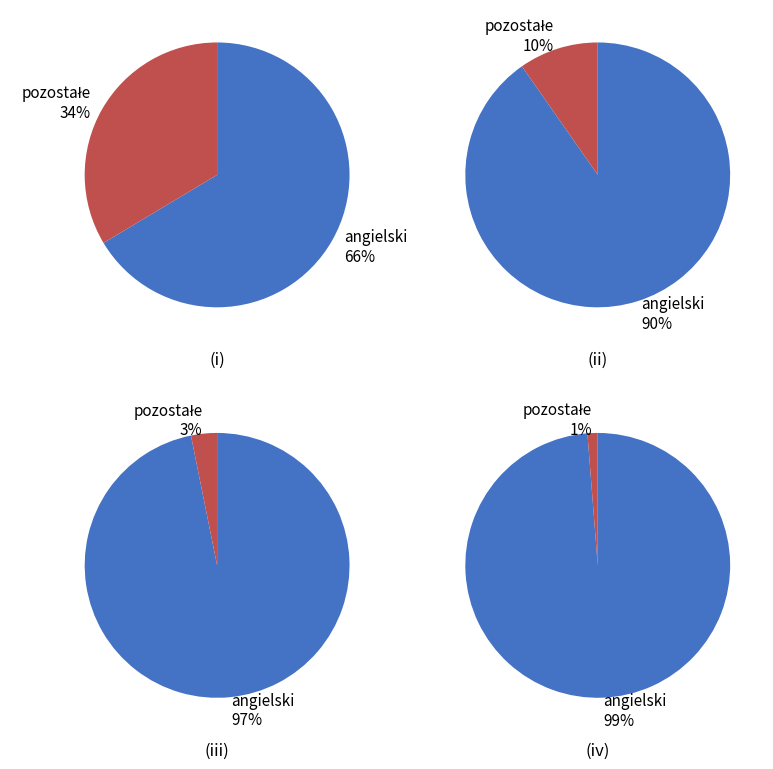

Which slice is the largest?

angielski